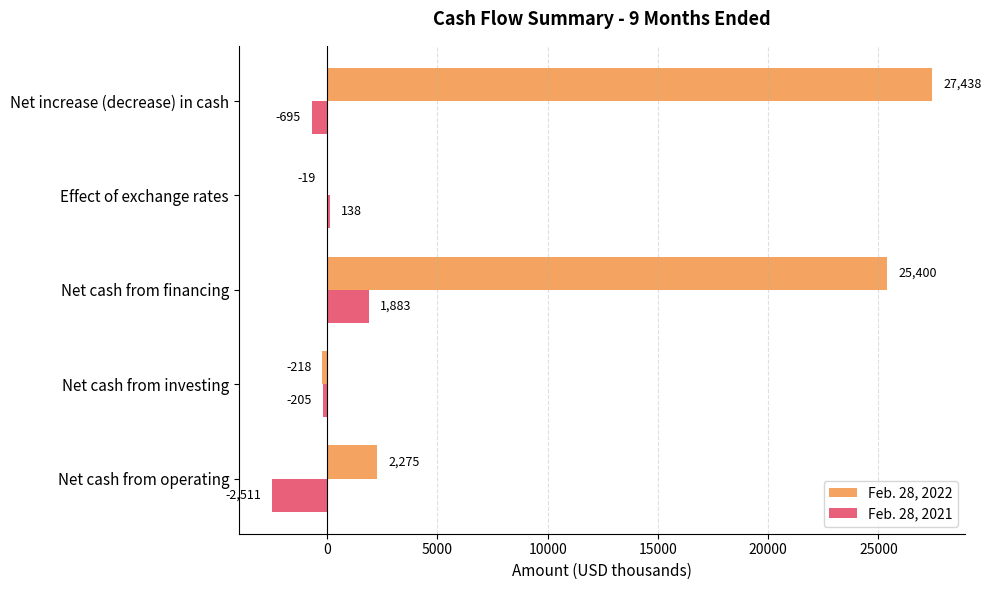

What is the sum of the Feb. 28, 2022 values at Net cash from financing and Net cash from investing?

25182